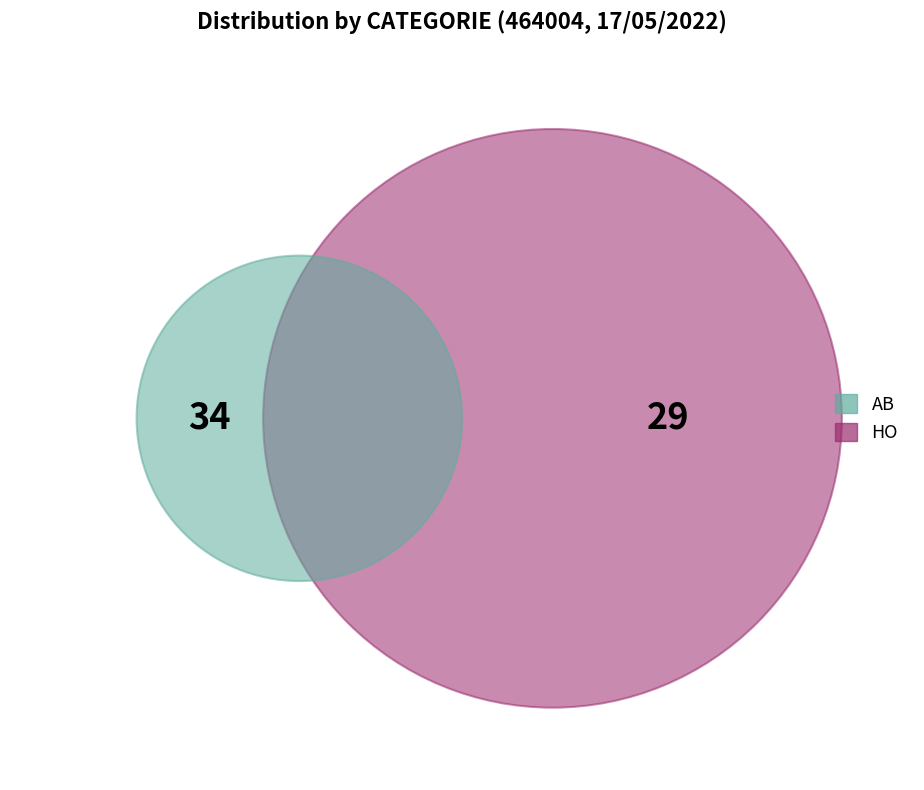

What is the smallest slice in the pie chart?

HO